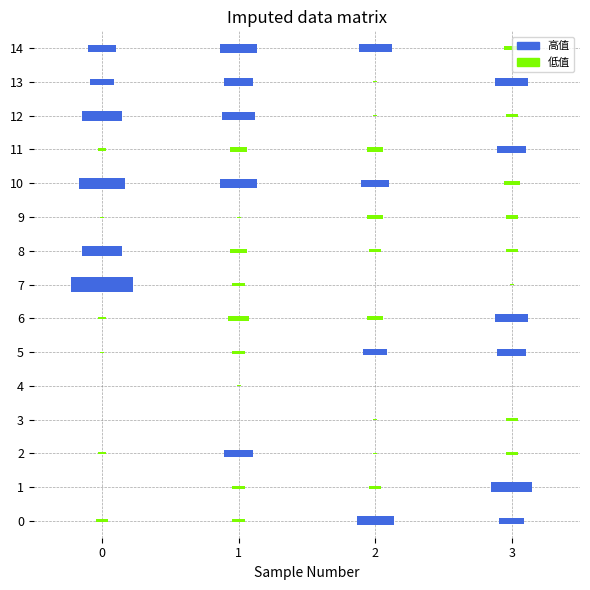

The value of 梓和里 at 3 is 5. True or false?

False